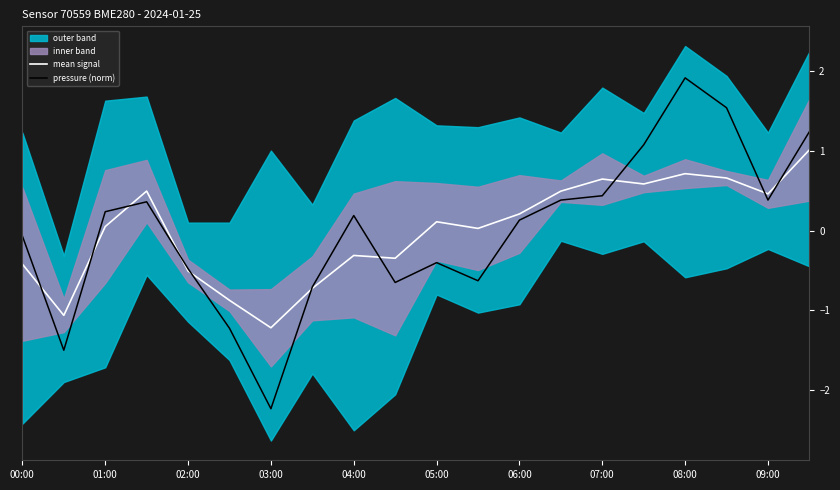

What is the minimum value for mean signal?

-1.2